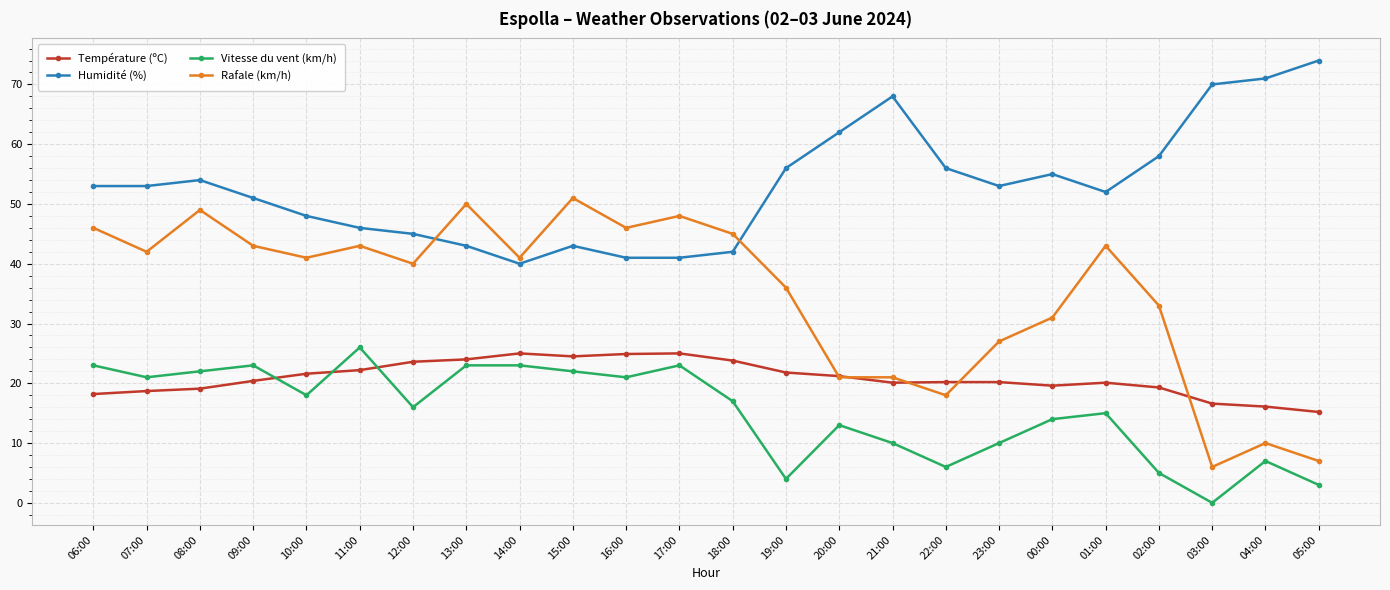

What is the value of the Vitesse du vent (km/h) point at the 9th from the left?

23.0